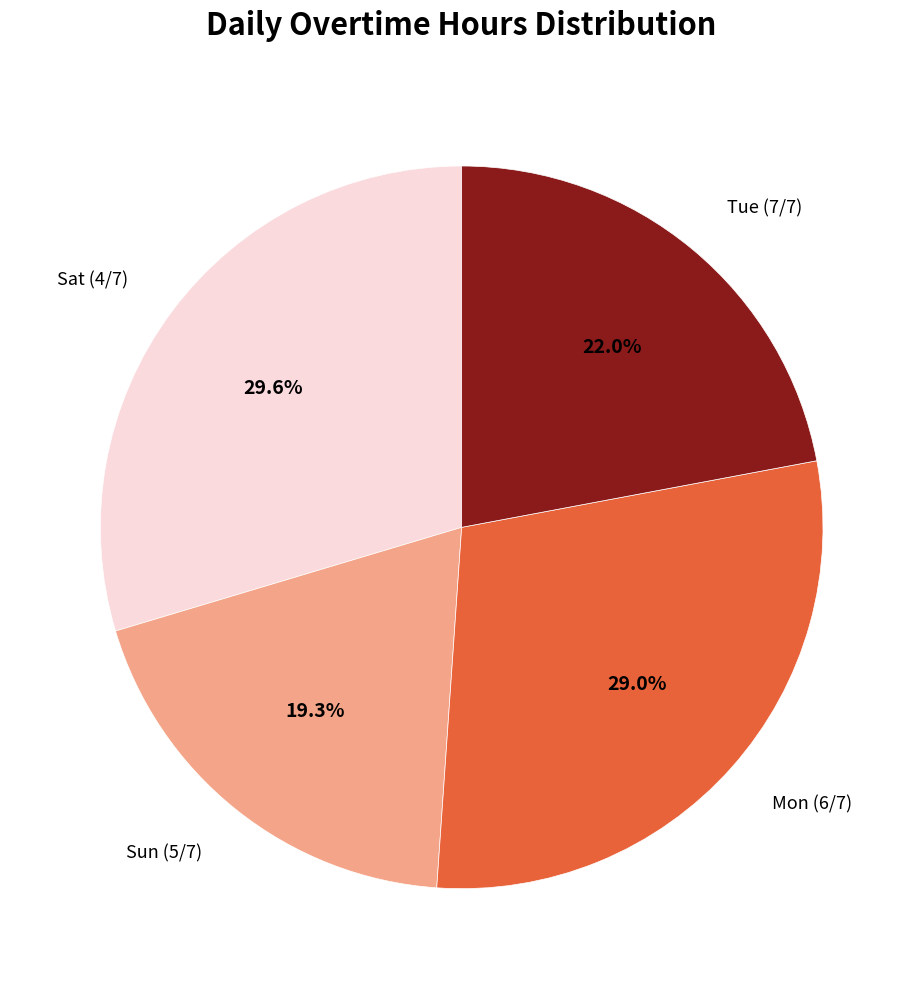

To the nearest percent, what portion does Sat (4/7) represent?

30%